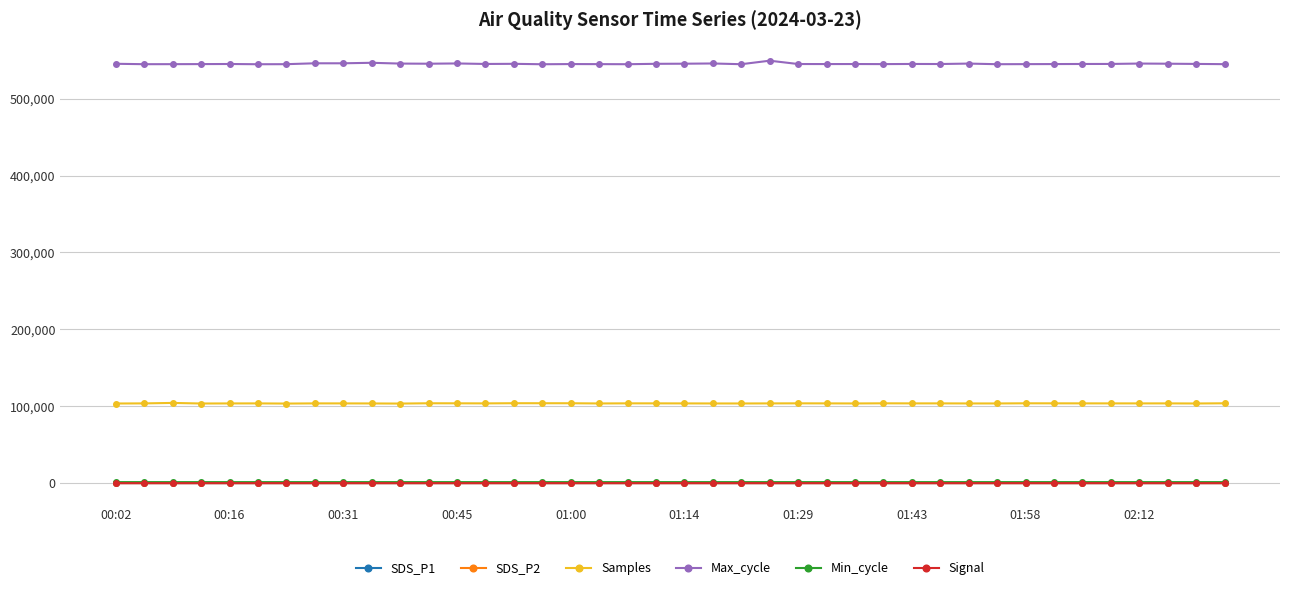

In Max_cycle, how many points are lower than both neighbors (excluding endpoints)?

12